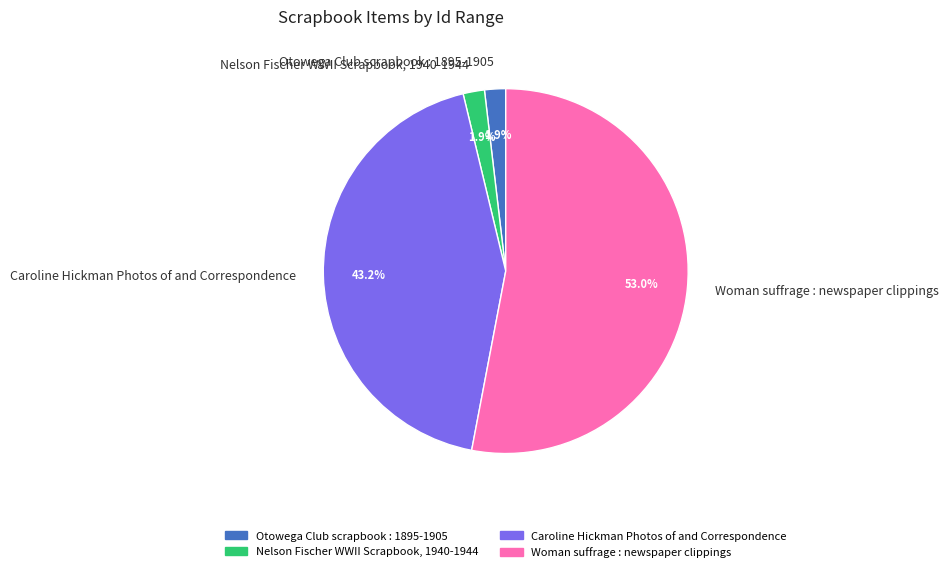

What percentage do Woman suffrage : newspaper clippings and Caroline Hickman Photos of and Correspondence together represent?

96.2%